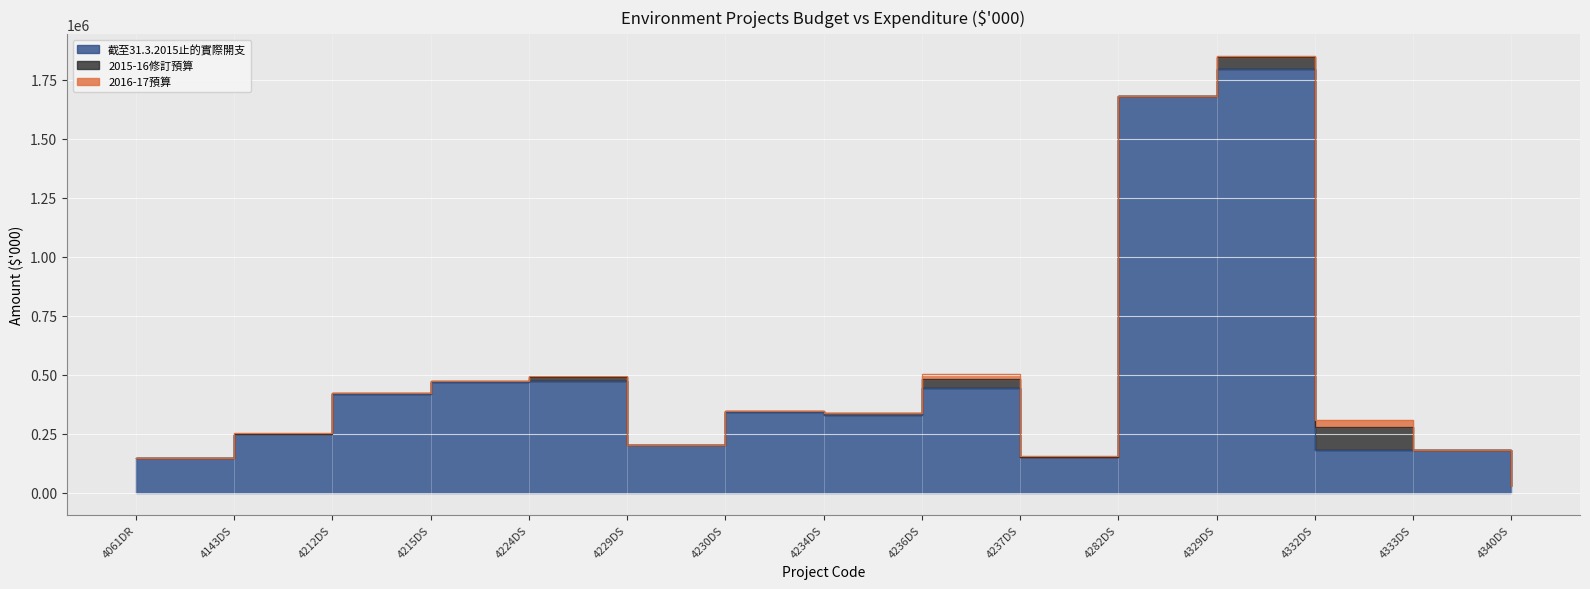

List the labels in order of 截至31.3.2015止的實際開支 value, smallest first.

4340DS, 4061DR, 4237DS, 4333DS, 4332DS, 4229DS, 4143DS, 4234DS, 4230DS, 4212DS, 4236DS, 4215DS, 4224DS, 4282DS, 4329DS